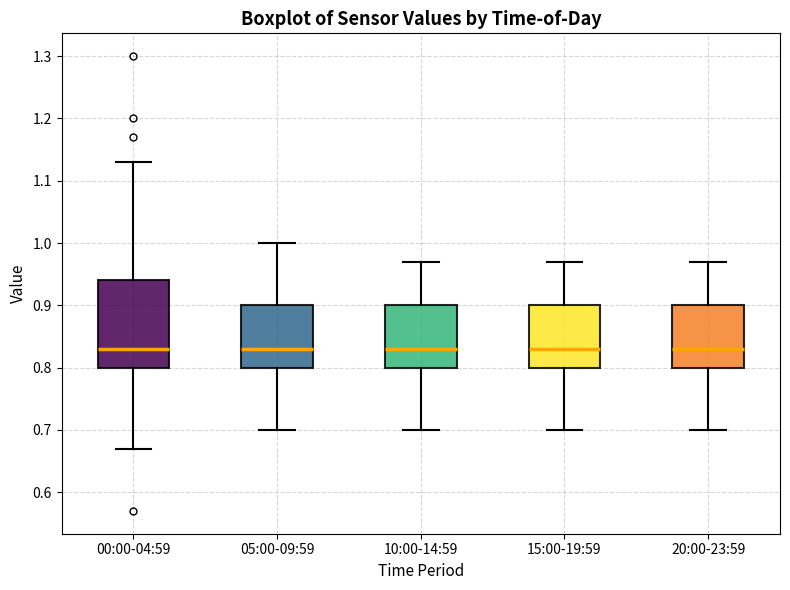

Where is the lower edge of the box for 20:00-23:59 on the y-axis? The values are not printed on the chart, so give them approximately, as read against the axis.

0.80